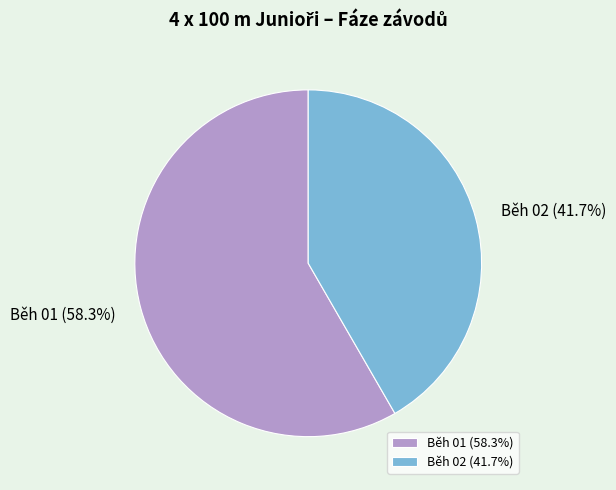

What is the majority slice?

Běh 01